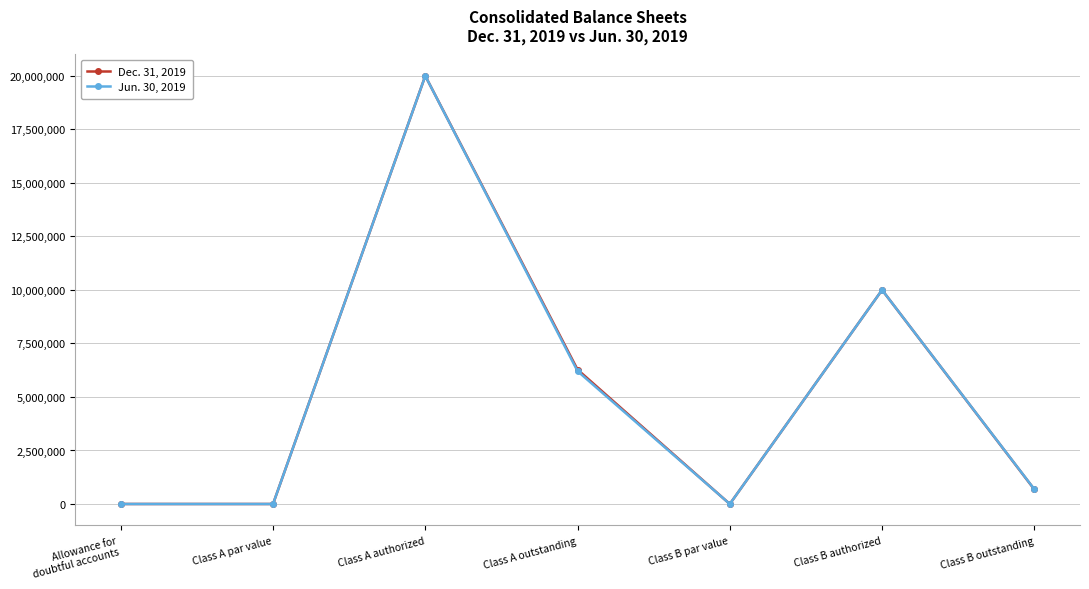

Which series changed the most between Class A par value and Class B outstanding?

Jun. 30, 2019